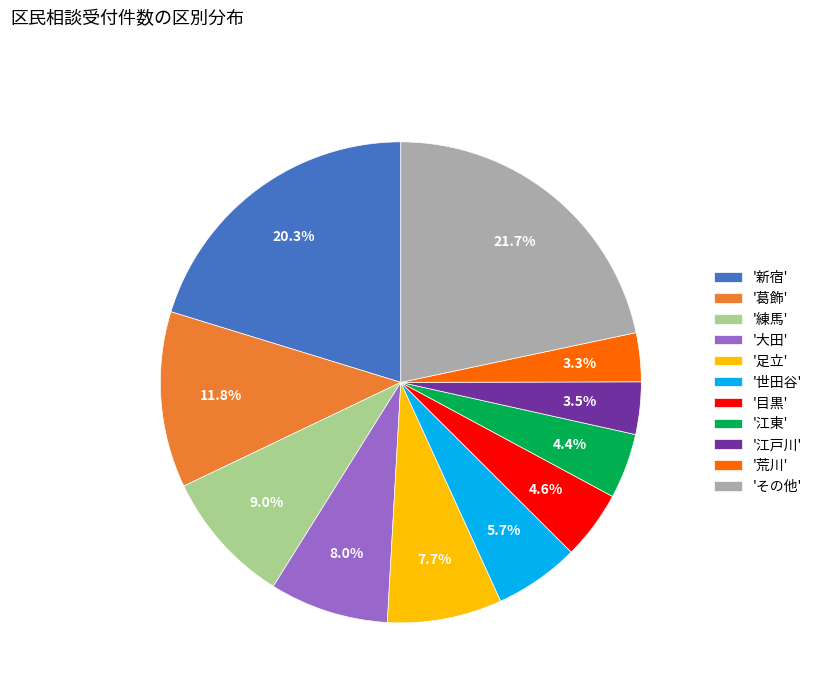

Does any single category account for the majority?

No